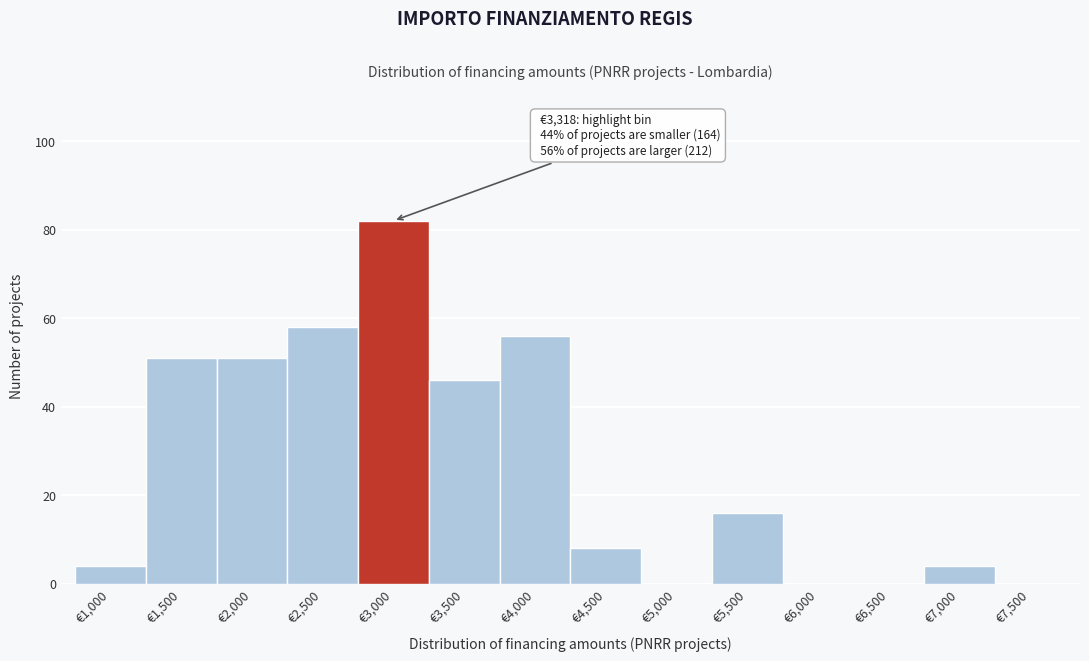

Reading right to left, transcribe all the data shown in this chart.

€7,500=0	€7,000=4	€6,500=0	€6,000=0	€5,500=16	€5,000=0	€4,500=8	€4,000=56	€3,500=46	€3,000=82	€2,500=58	€2,000=51	€1,500=51	€1,000=4